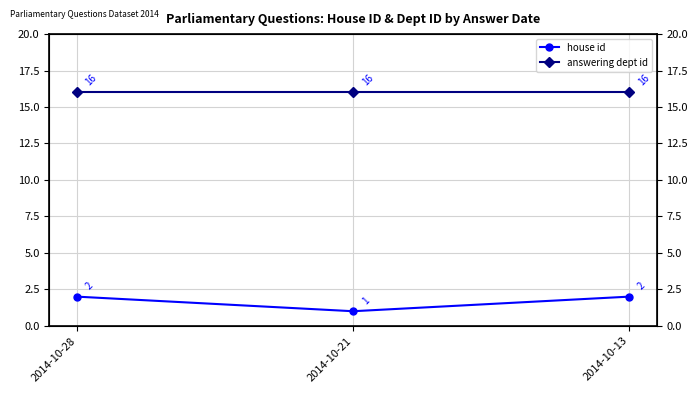

What is the difference between the highest and lowest values at 2014-10-21?

15